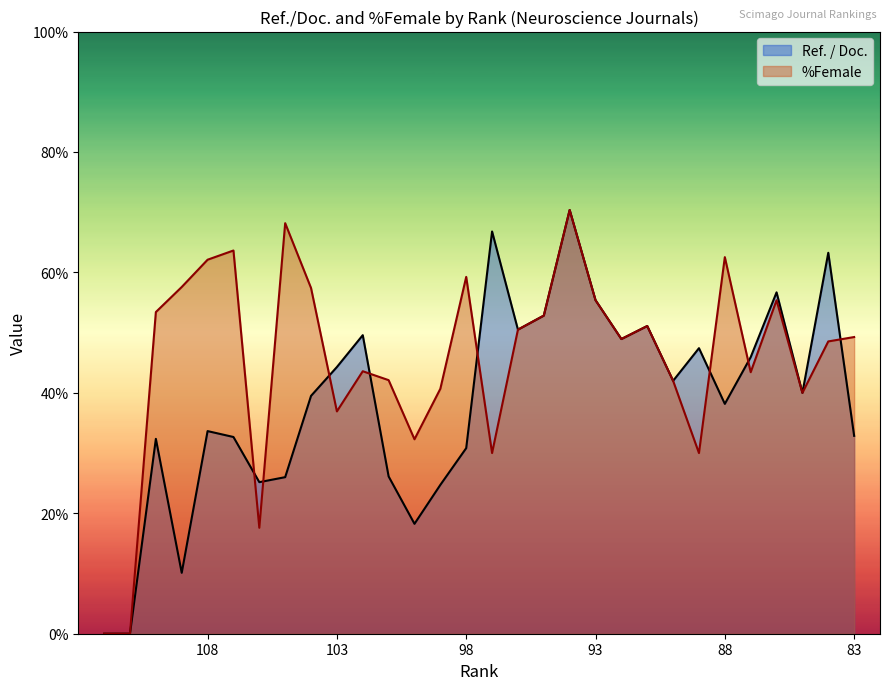

At which category does the data reach its first local peak?

110